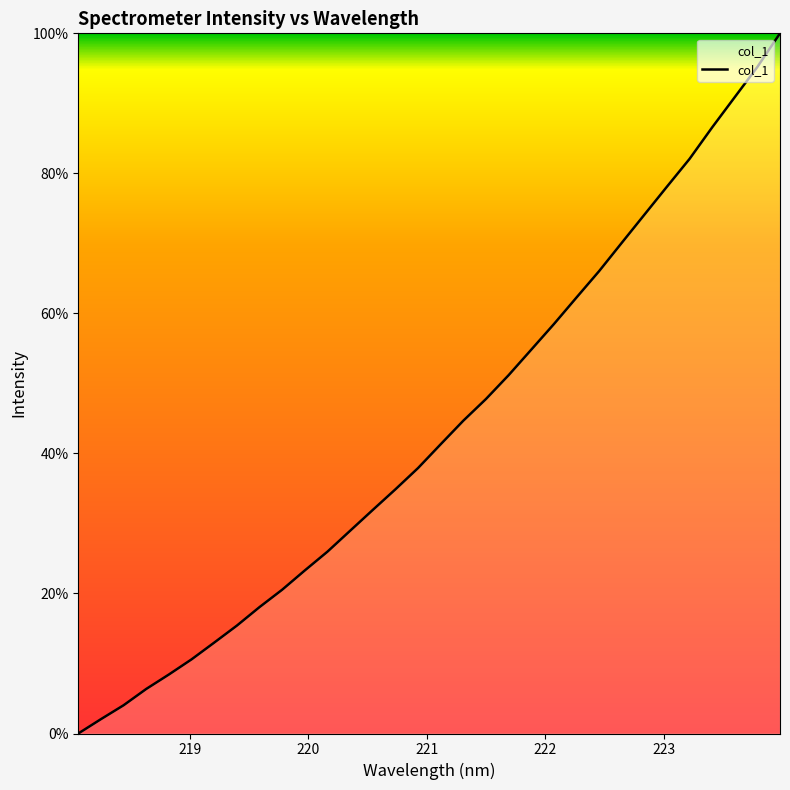

What is the maximum value shown in the chart?

100.0